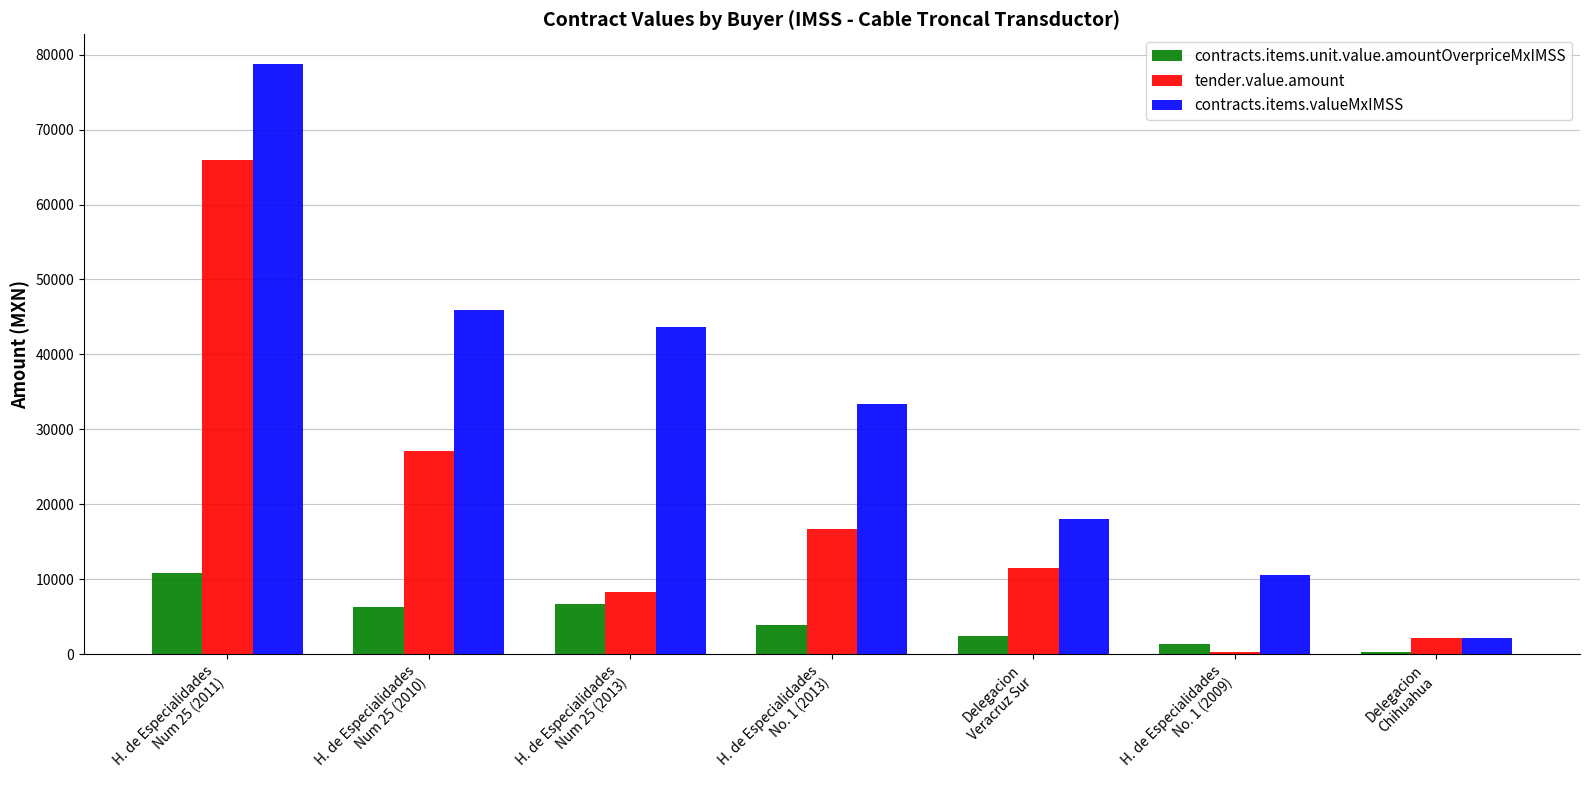

Is it true that contracts.items.valueMxIMSS equals 43624.2 at H. de Especialidades
Num 25 (2013)?

True